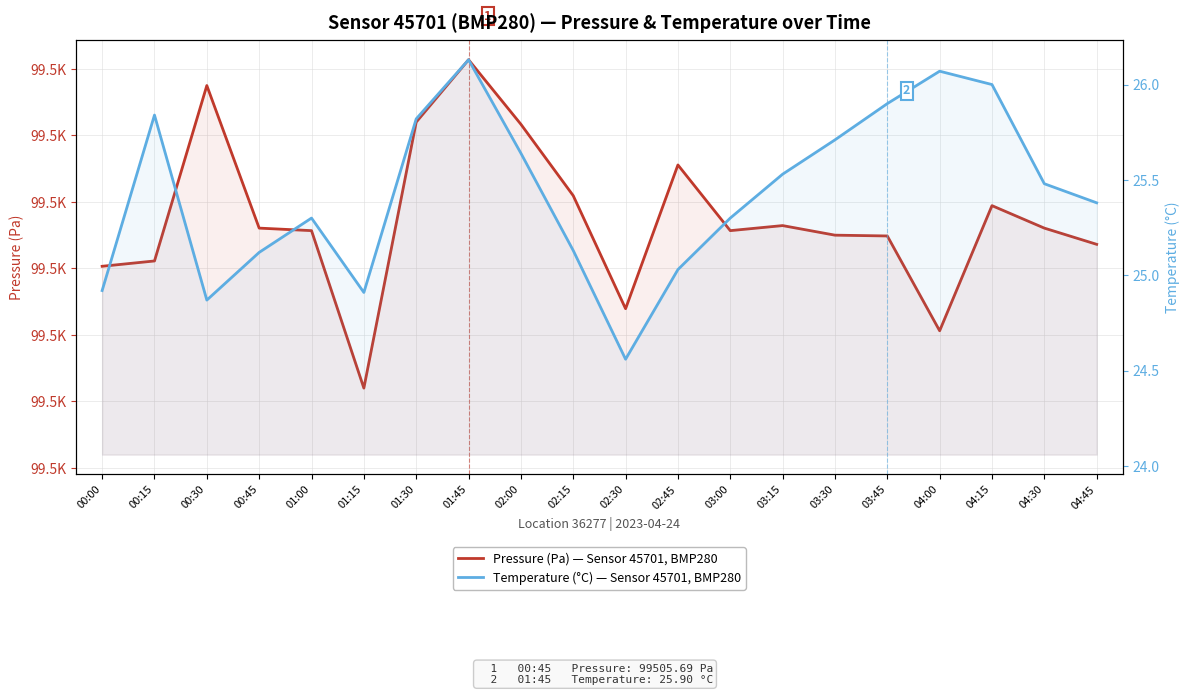

What is the difference between the maximum and minimum values in the Temperature (°C) — Sensor 45701, BMP280 series?

1.6